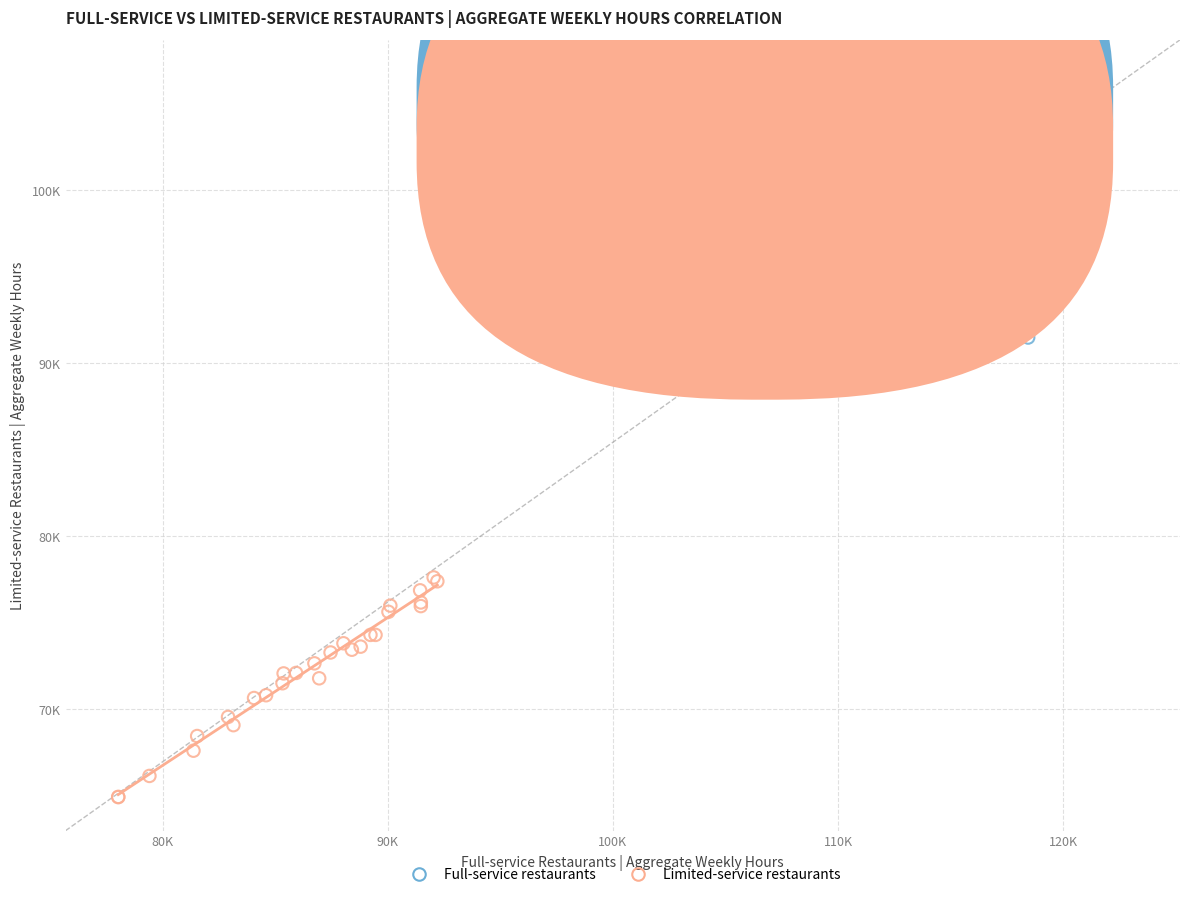

Which series reaches the minimum Y coordinate?

Limited-service restaurants